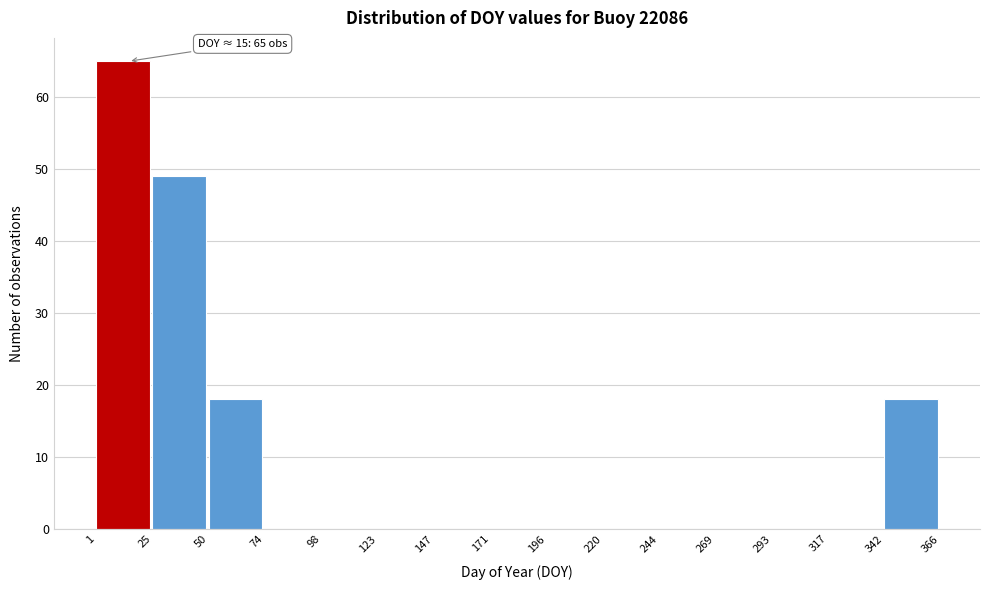

Over which range of the x-axis is the bar tallest?

1 to 25